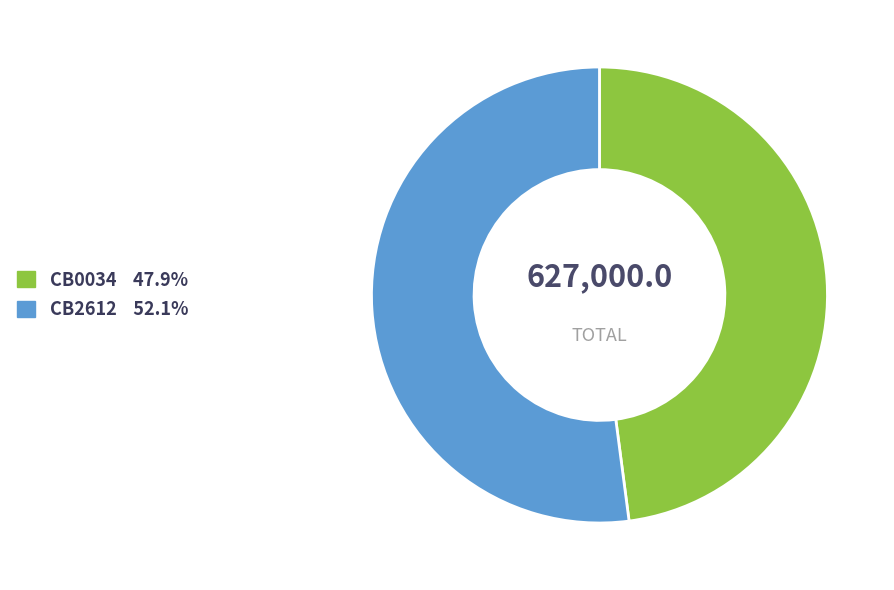

Is it true that CB0034 is 48% of the pie?

True